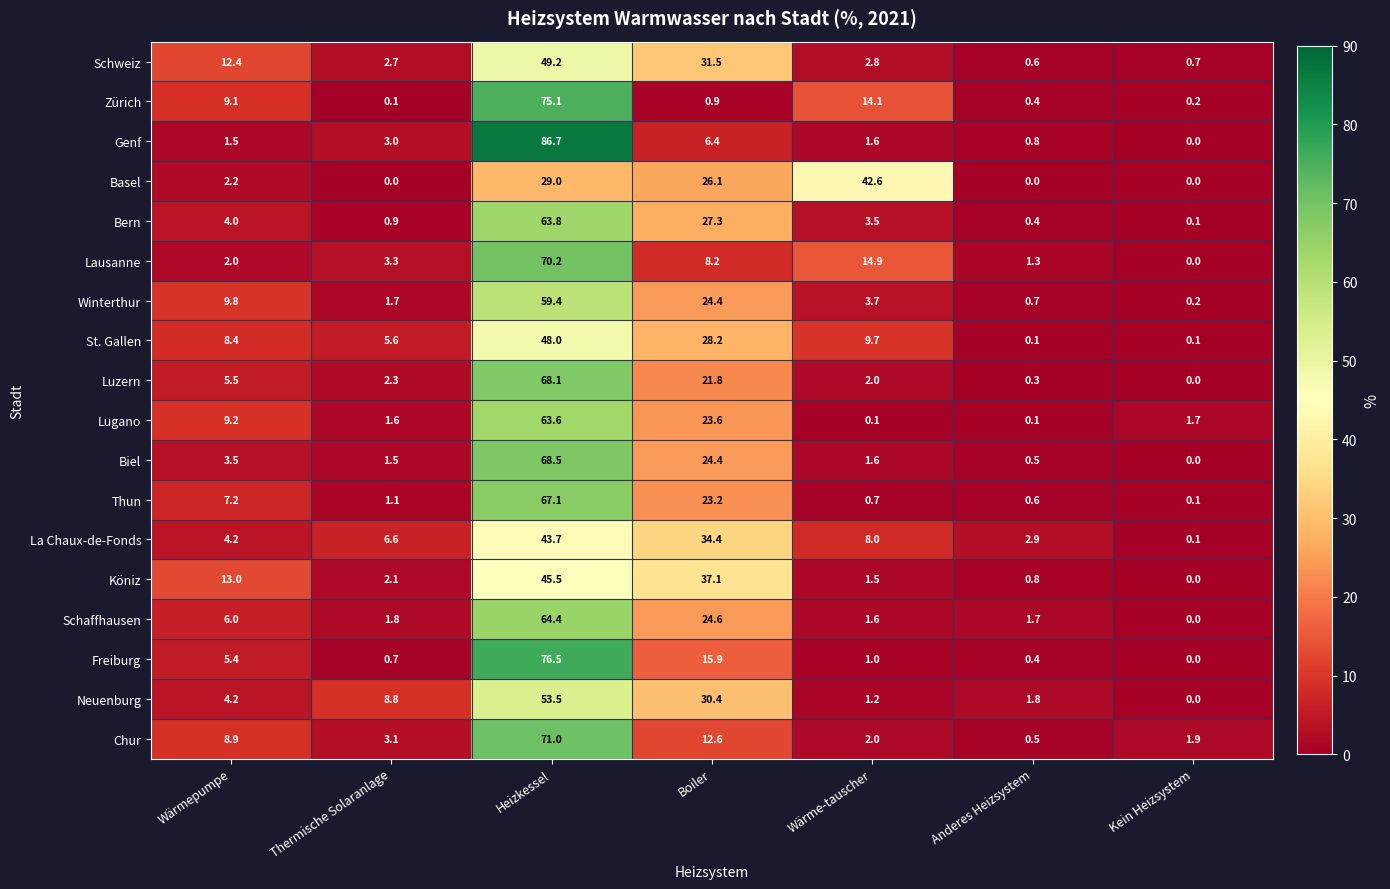

What is the average value of the Köniz series?

14.3